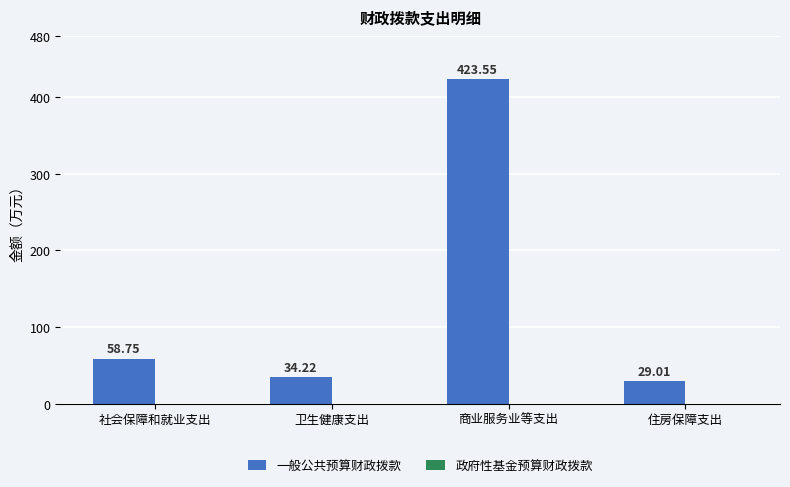

Are the bars horizontal?

No